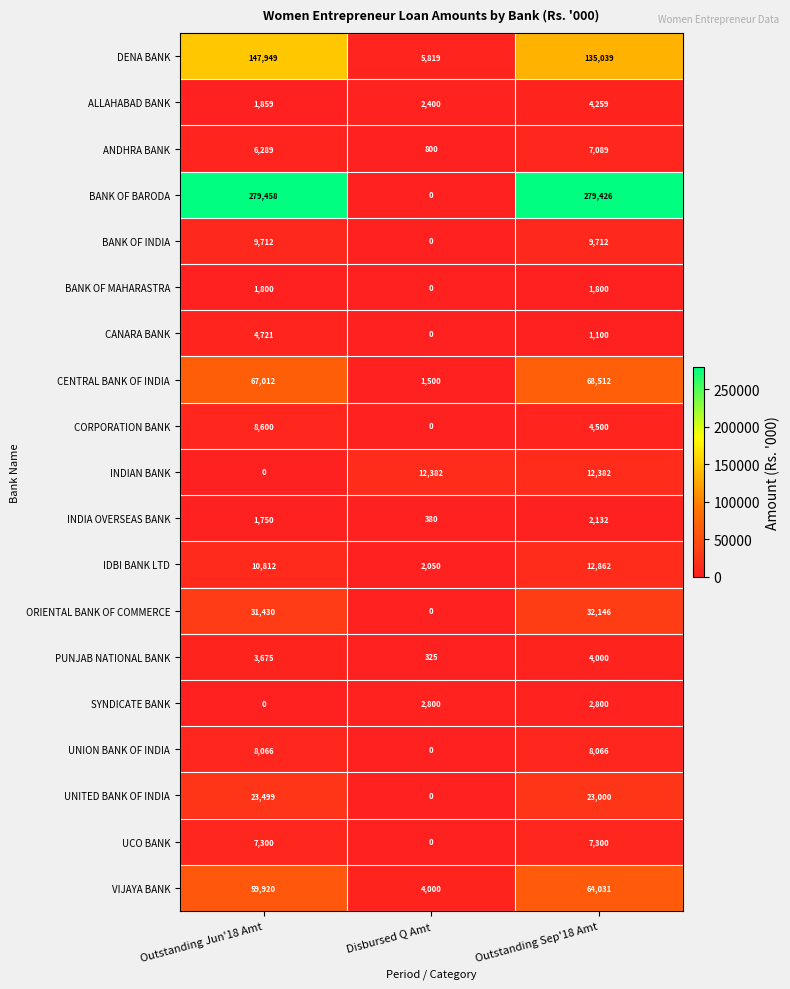

The BANK OF BARODA series shows 279458 at Outstanding Jun'18 Amt. True or false?

True